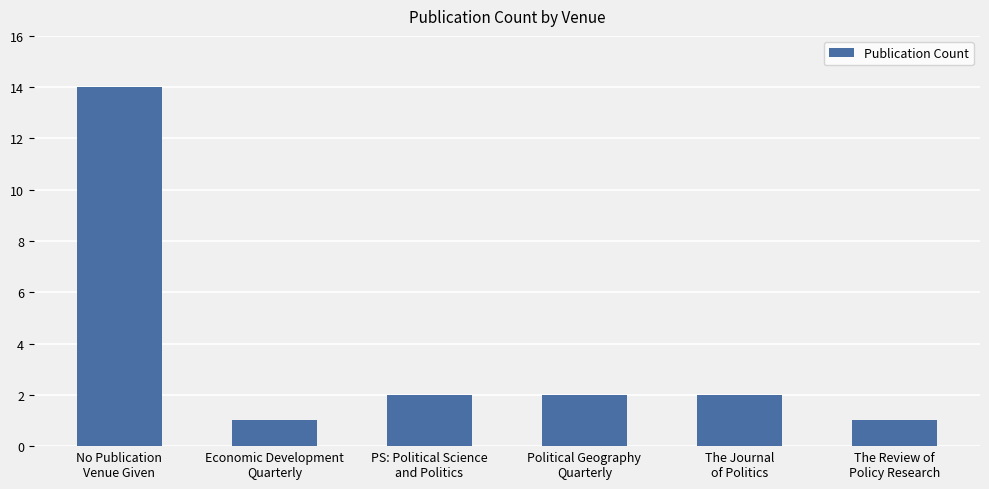

What is the greatest value displayed?

14